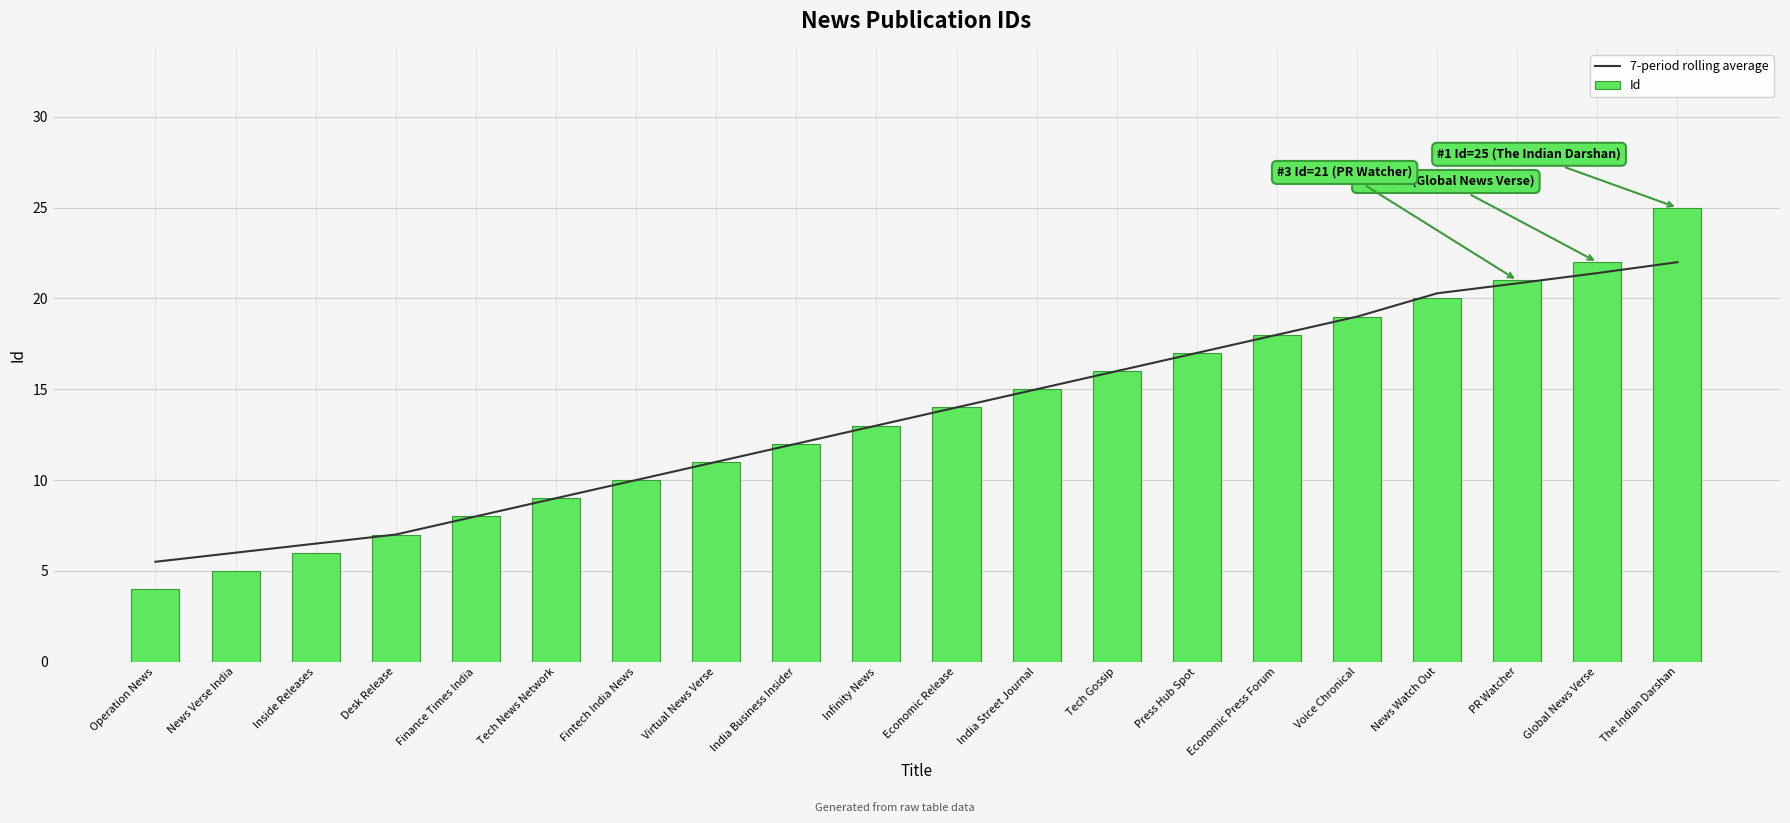

Is the value of 7-period rolling average at Virtual News Verse greater than the value of Id at The Indian Darshan?

No